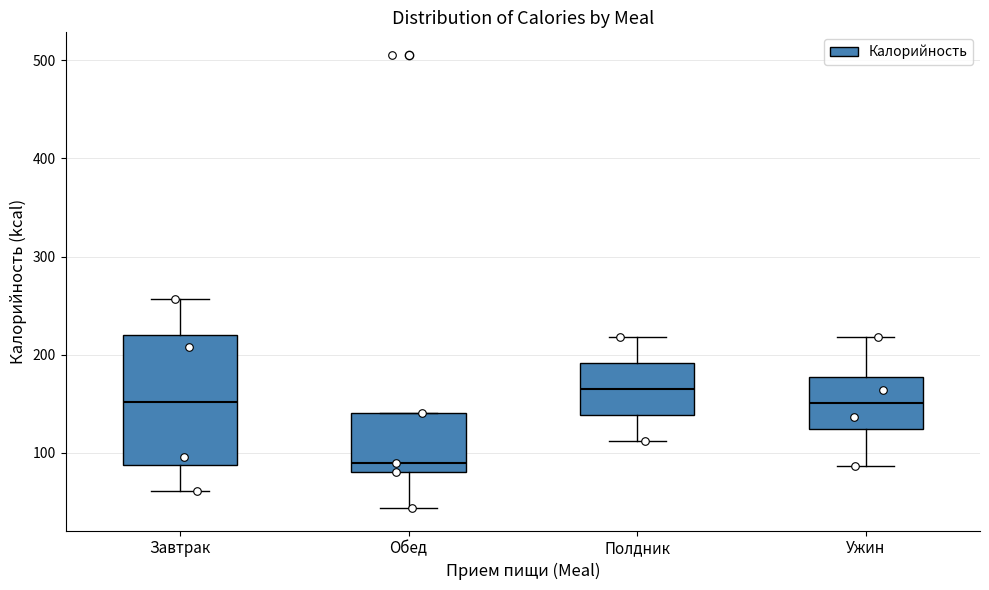

Where does the lower whisker of the box for Ужин end on the y-axis? The values are not printed on the chart, so give them approximately, as read against the axis.

90